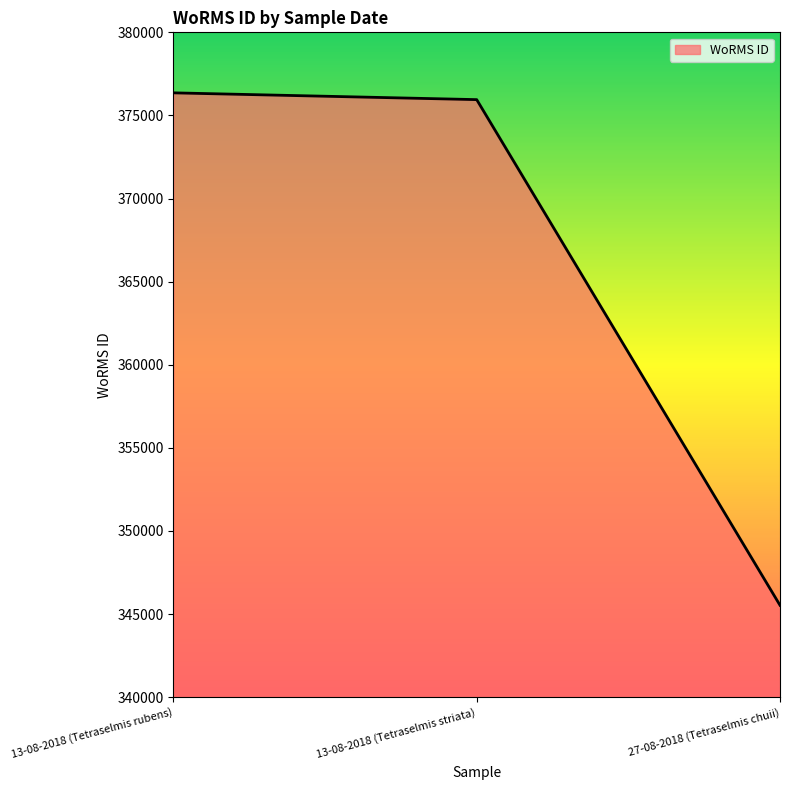

How many lines are shown in the chart?

1